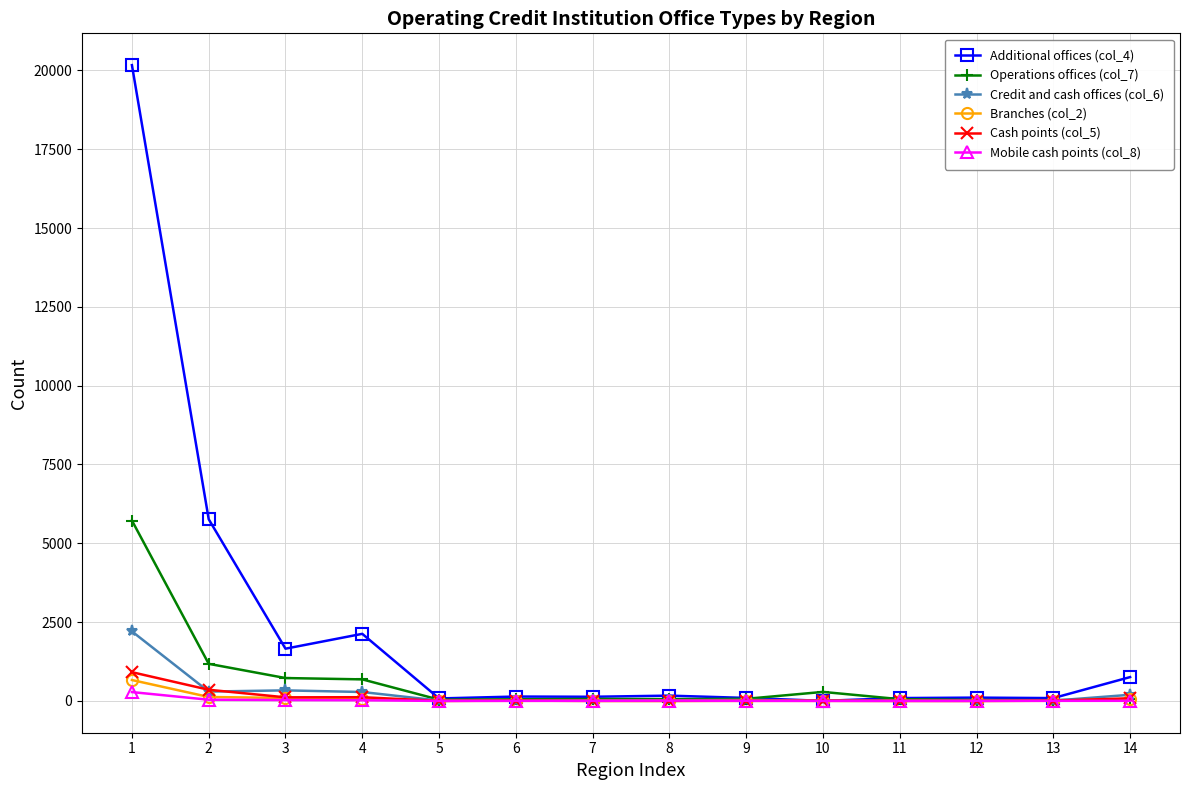

True or false: Operations offices (col_7) has a value of 40 at 5.

True